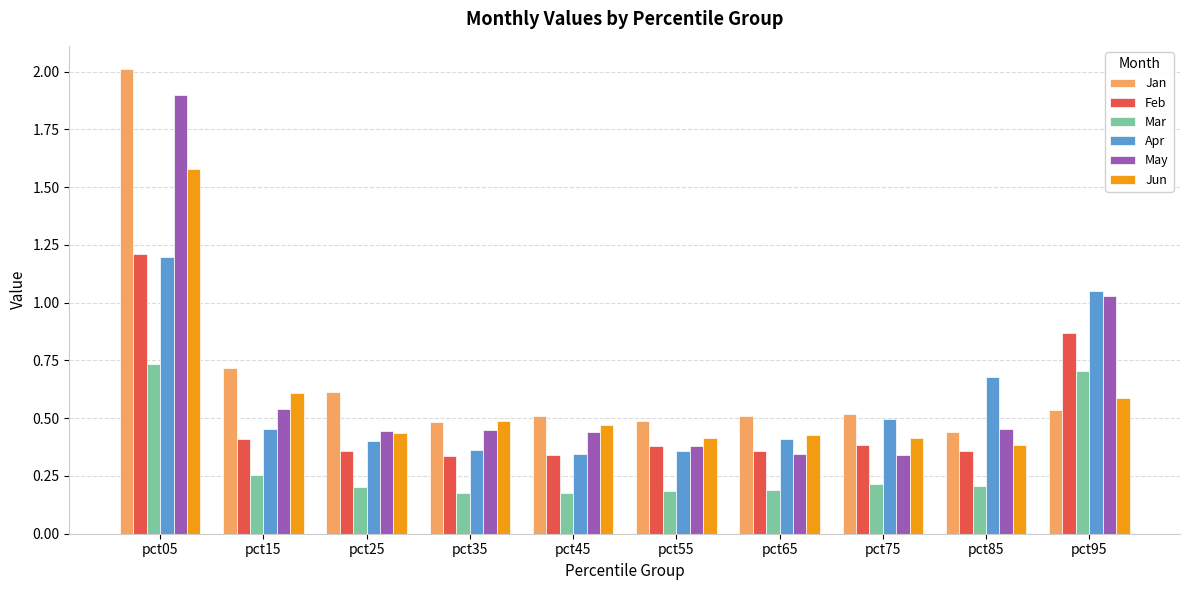

Which series changed the most between pct05 and pct65?

May